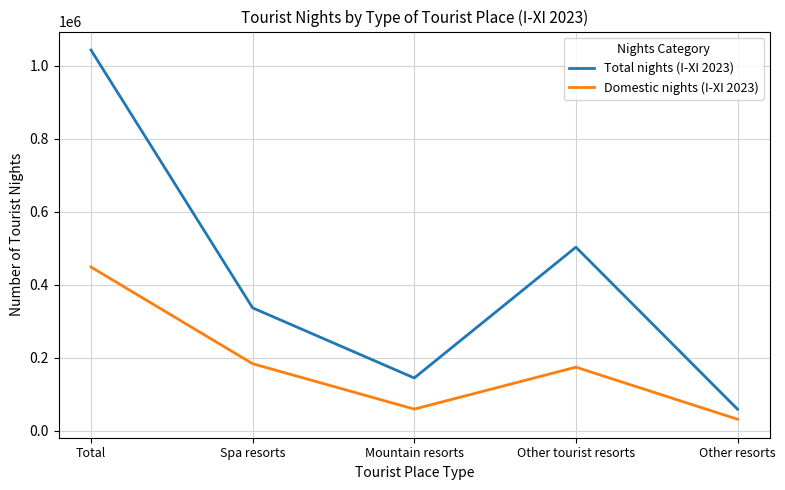

At how many categories does at least one series exceed 684668?

1